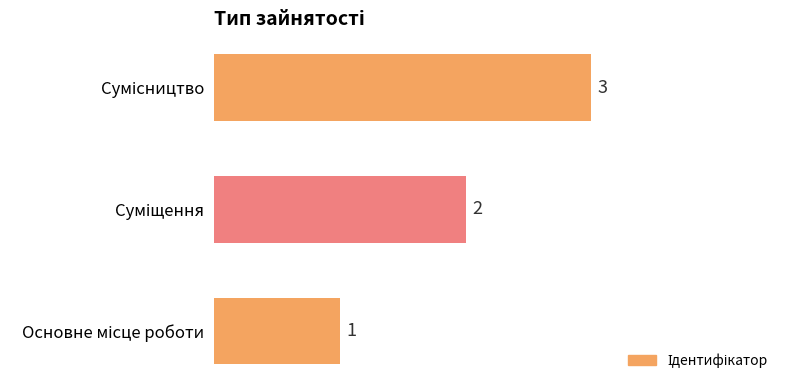

How many values are between 1 and 3?

3